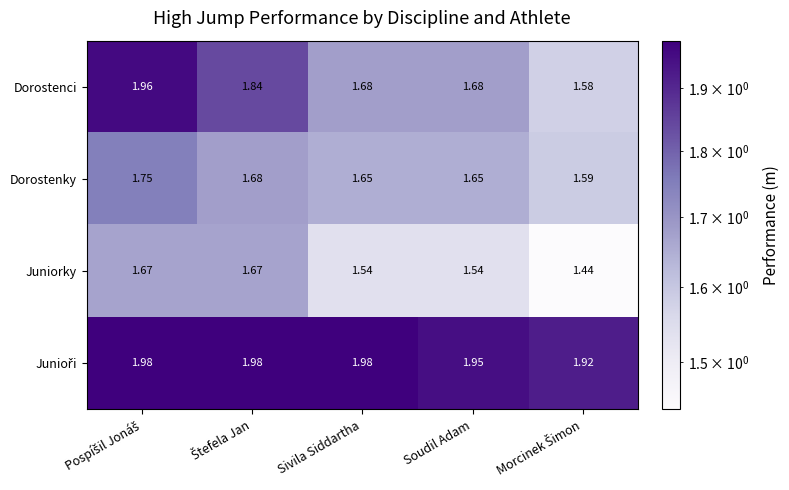

Which series has the largest range (max minus min)?

Dorostenci